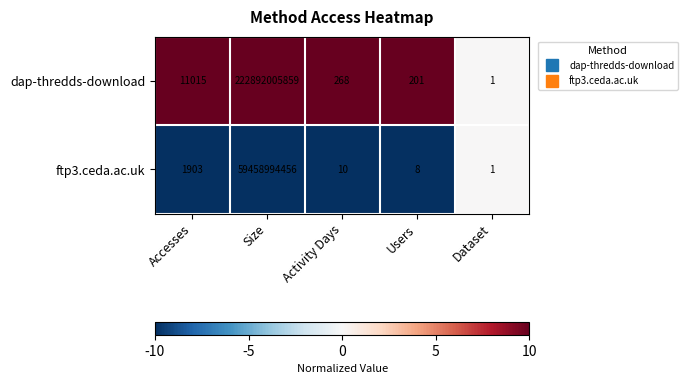

List the series in order of their overall mean, highest first.

dap-thredds-download, ftp3.ceda.ac.uk